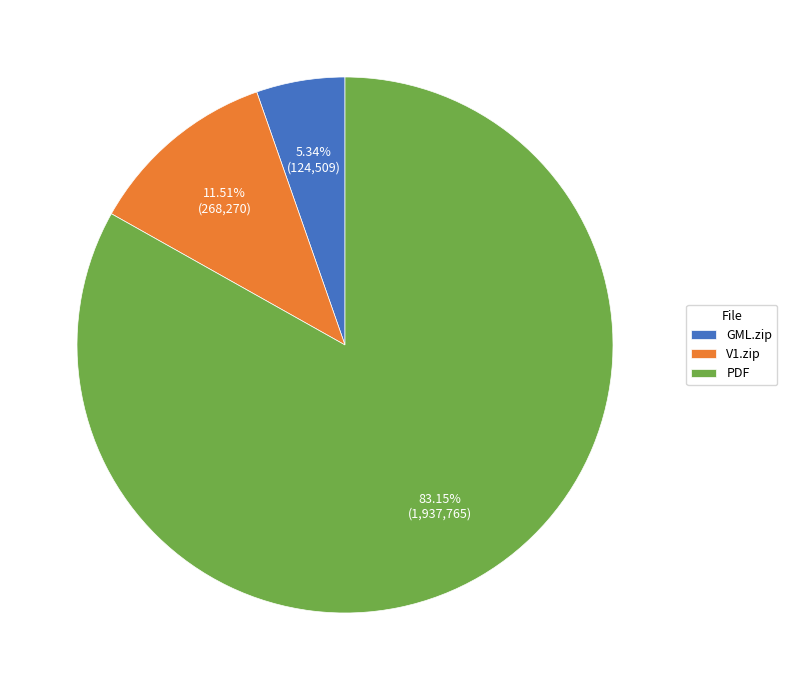

What is the ratio of the value at PDF to the value at GML.zip?

15.6